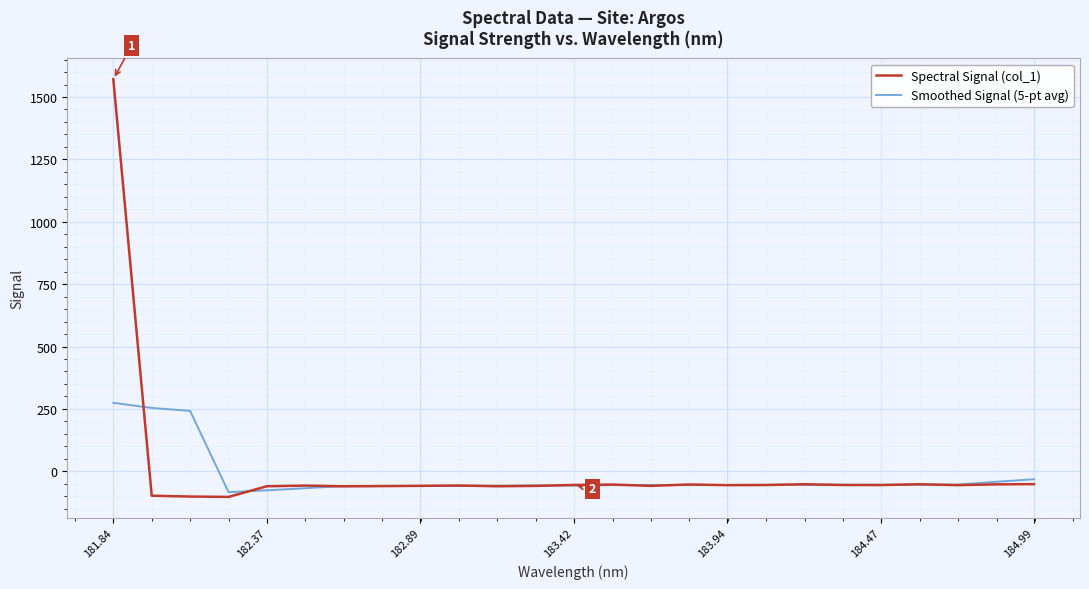

After their last crossing, which series has the higher values: Spectral Signal (col_1) or Smoothed Signal (5-pt avg)?

Smoothed Signal (5-pt avg)